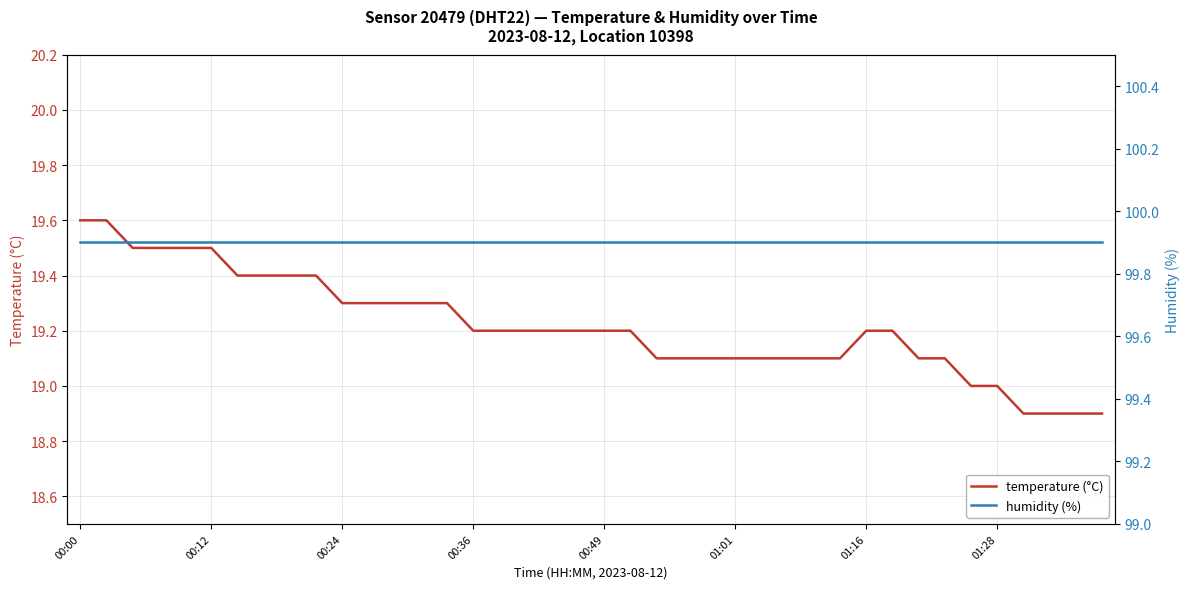

How many lines are shown in the chart?

2